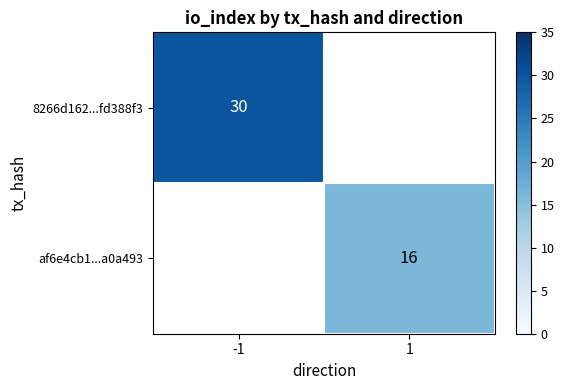

Is it true that af6e4cb1...a0a493 equals 4 at 1?

False